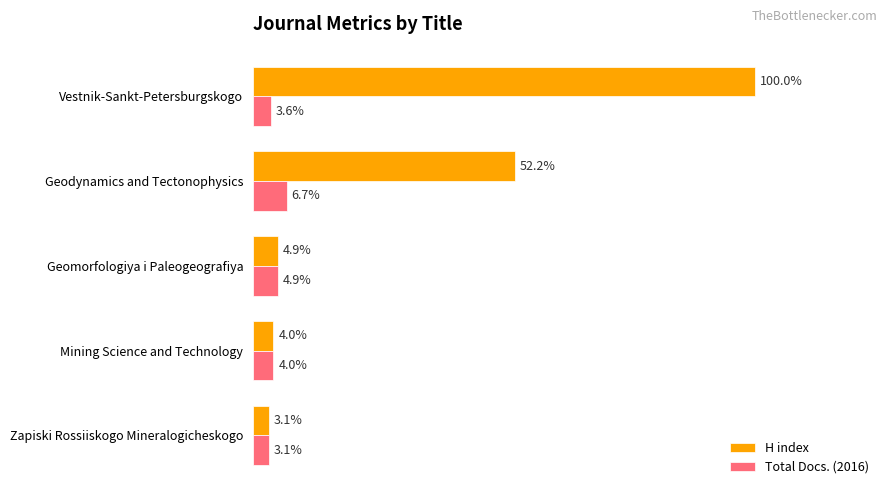

List the series in order of their peak value, lowest first.

Total Docs. (2016), H index